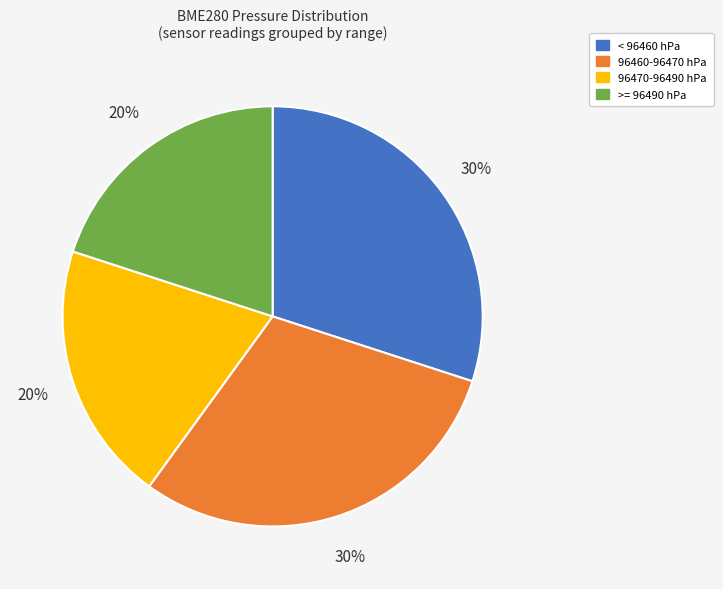

To the nearest percent, what is the average slice percentage?

25%